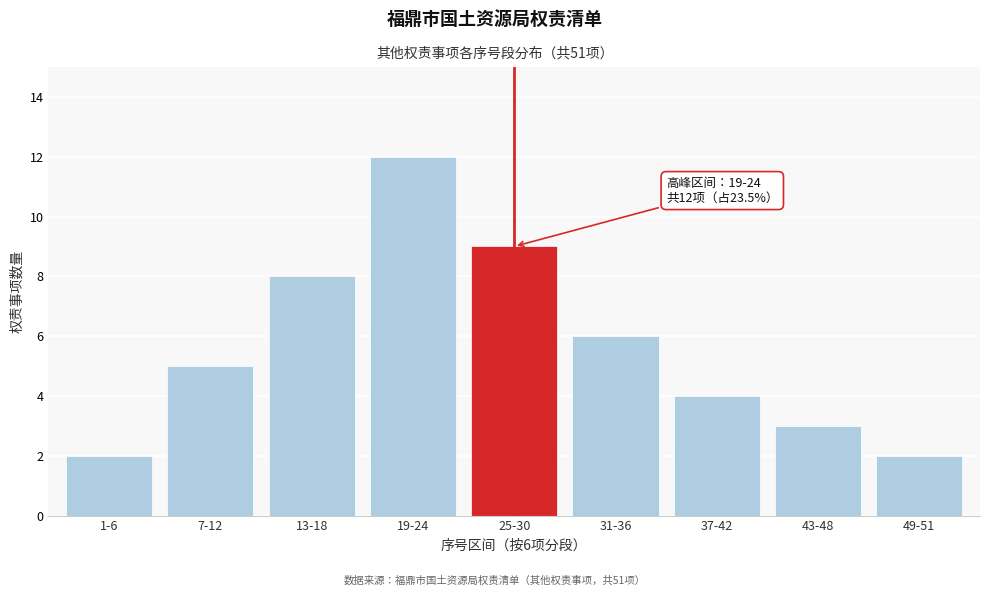

Reading left to right, extract all data points from this chart.

1-6=2	7-12=5	13-18=8	19-24=12	25-30=9	31-36=6	37-42=4	43-48=3	49-51=2